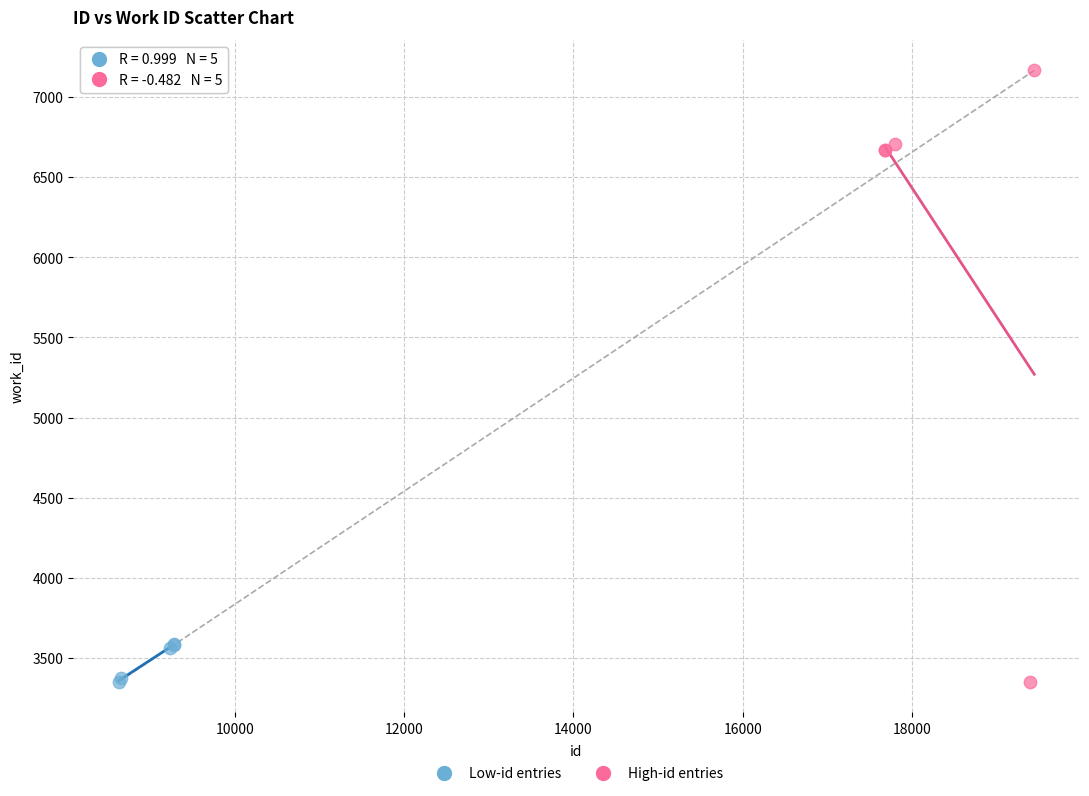

Which series reaches the maximum Y coordinate?

High-id entries